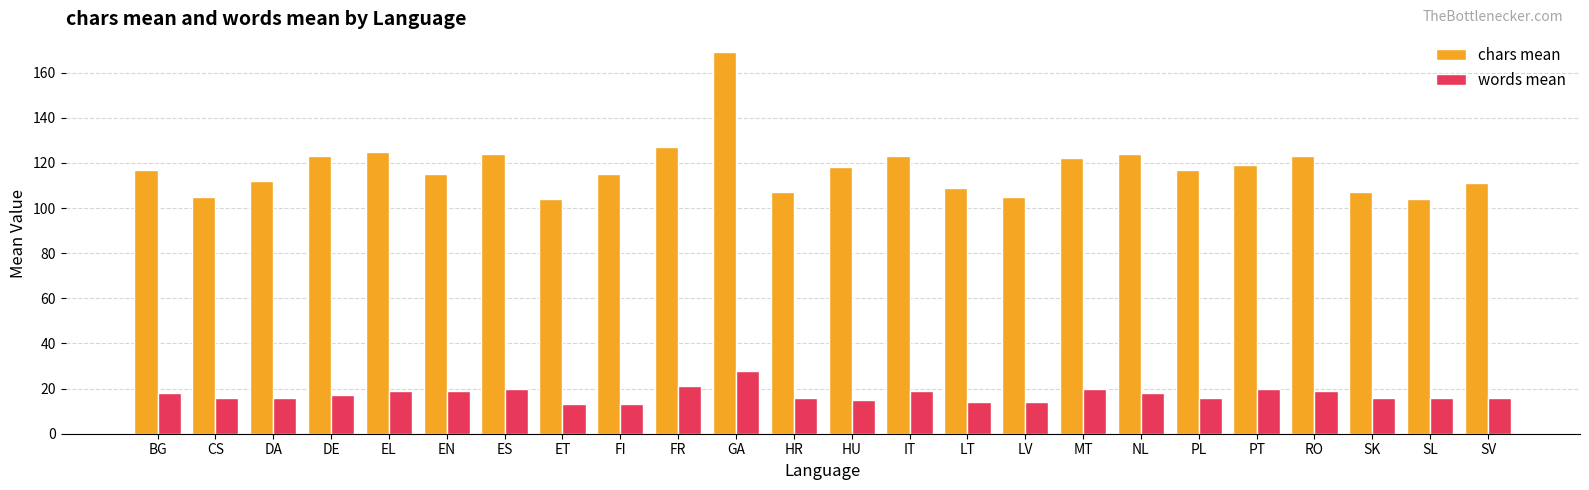

Count the number of data series in this chart.

2